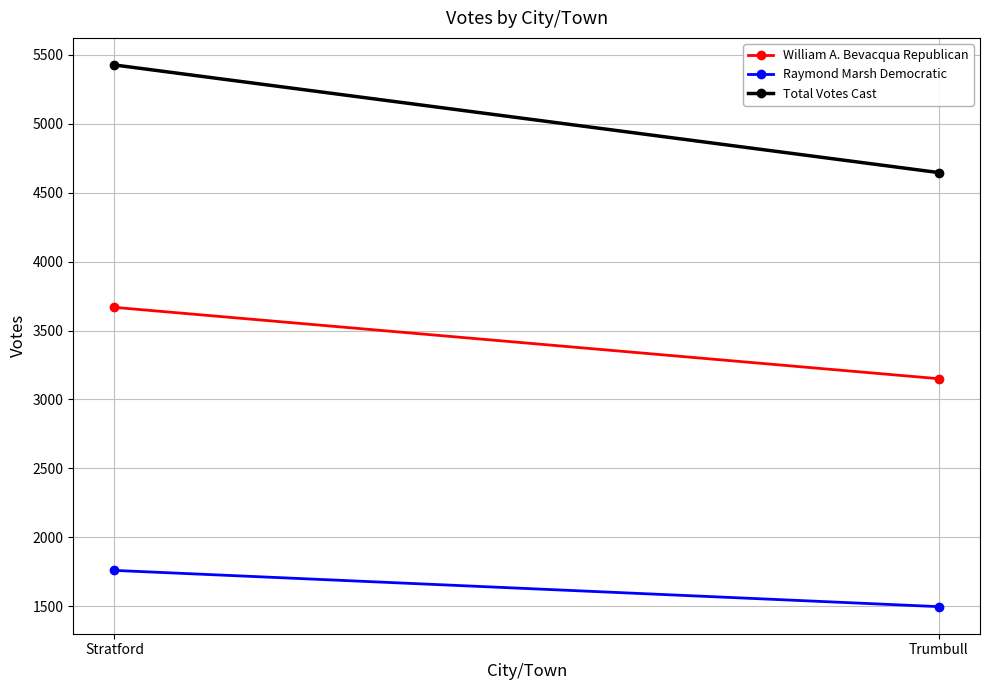

What is the label of the 2nd point from the left?

Trumbull